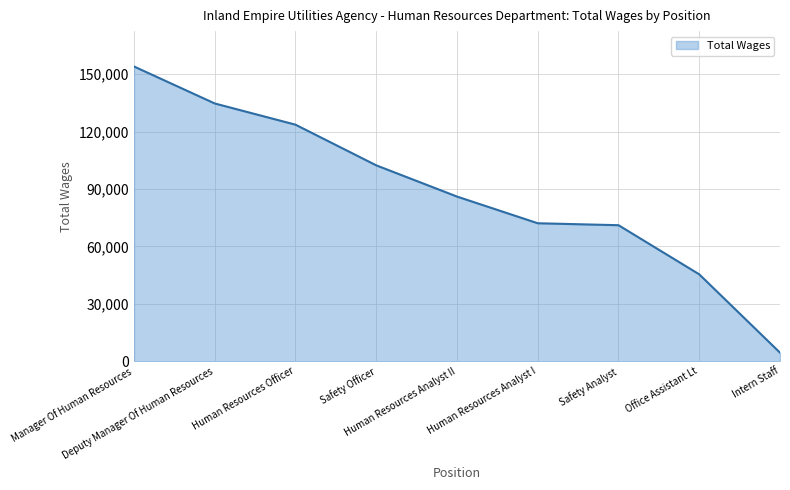

What is the smallest value displayed?

4459